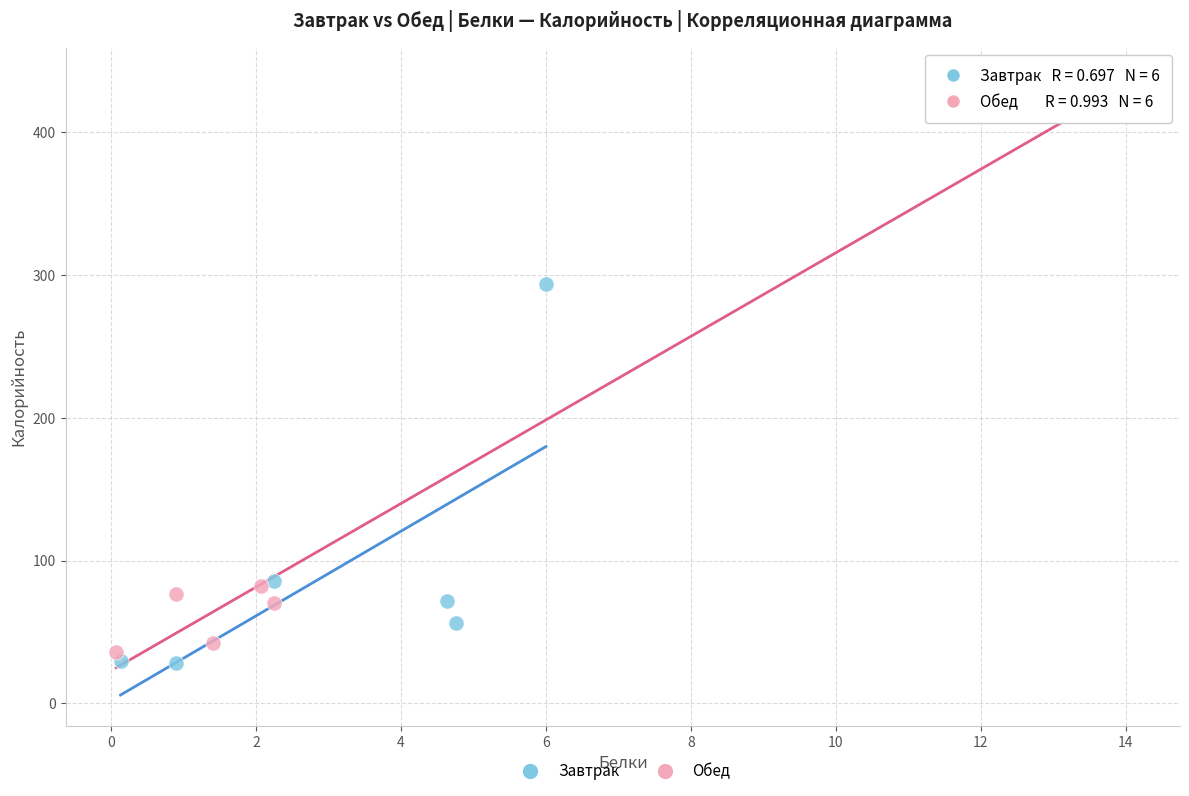

Which series reaches the minimum Y coordinate?

Завтрак